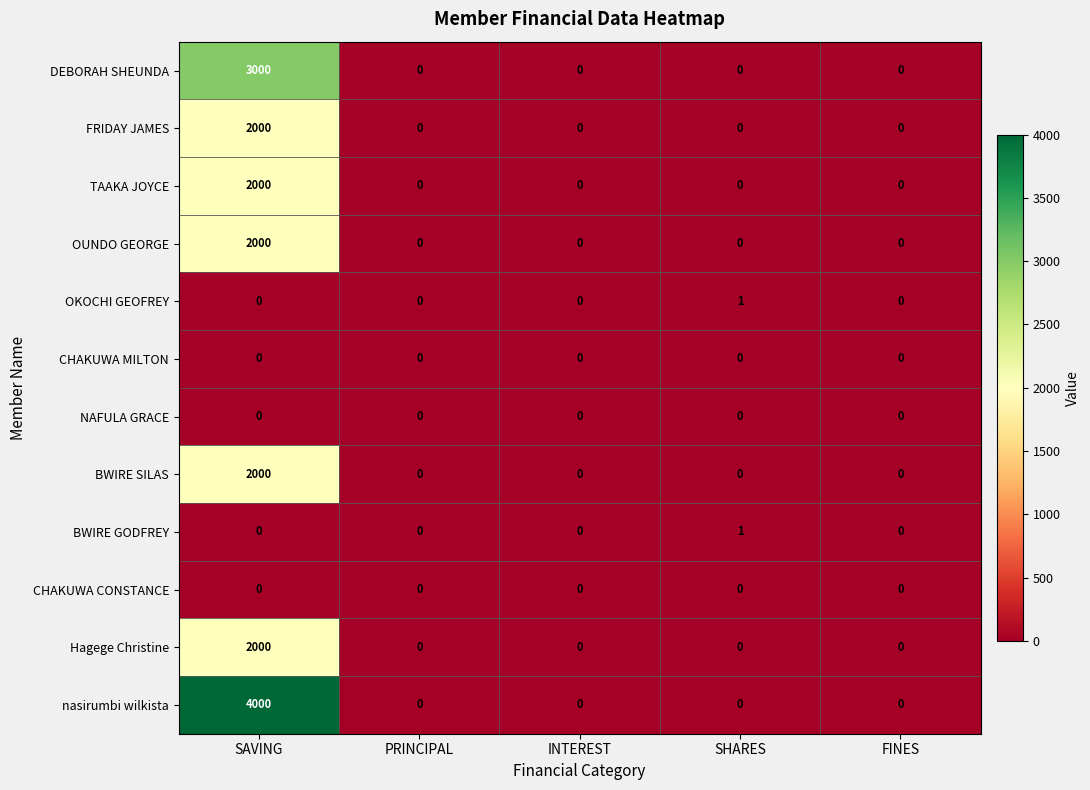

What value does the nasirumbi wilkista series have at SAVING?

4000